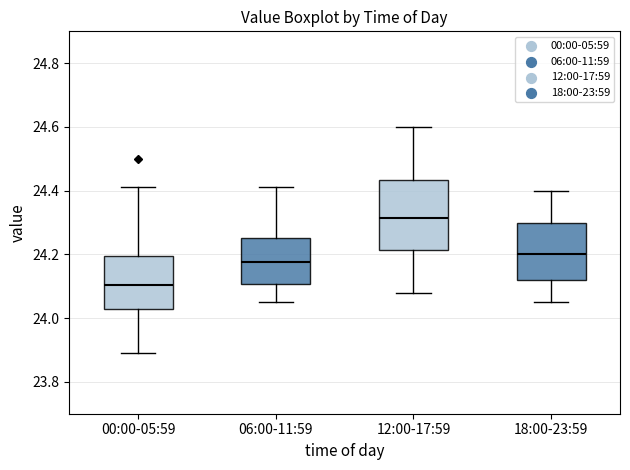

Reading left to right, transcribe this box plot: for each box, give where its median line is, the range the box spans, and where its two whiskers end, as read against the y-axis. The values are not printed on the chart, so give them approximately, as read against the axis.

00:00-05:59: median 24.10, box 24.04 to 24.20, whiskers 23.90 to 24.42
06:00-11:59: median 24.18, box 24.10 to 24.26, whiskers 24.06 to 24.42
12:00-17:59: median 24.32, box 24.22 to 24.44, whiskers 24.08 to 24.60
18:00-23:59: median 24.20, box 24.12 to 24.30, whiskers 24.06 to 24.40